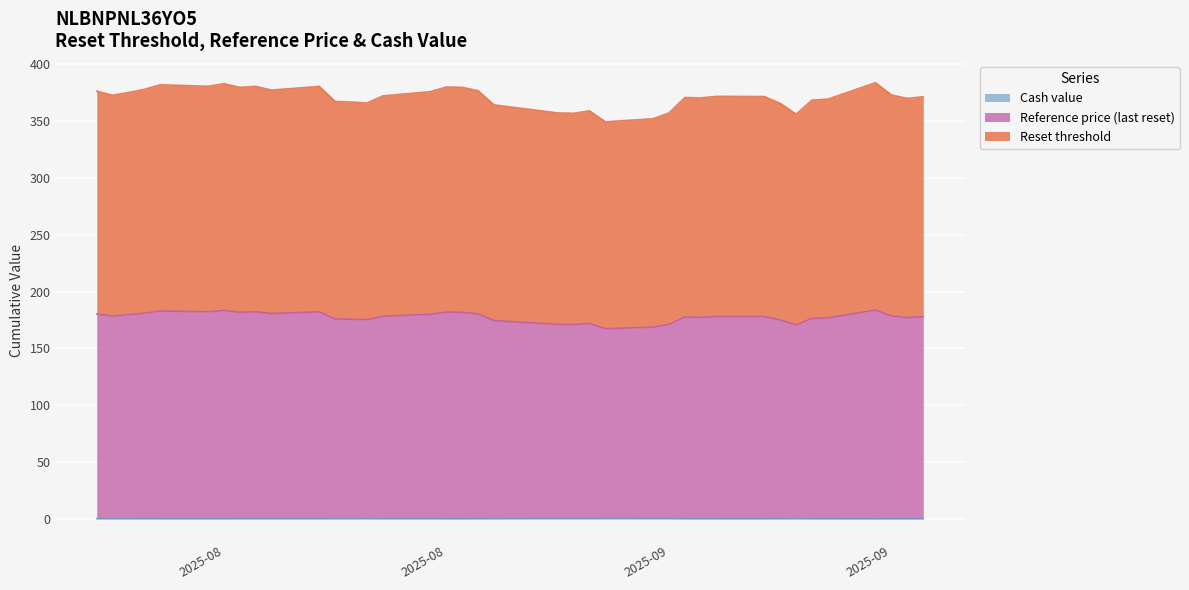

What is the spread (max minus min) of values at 2025-08-21?

190.4